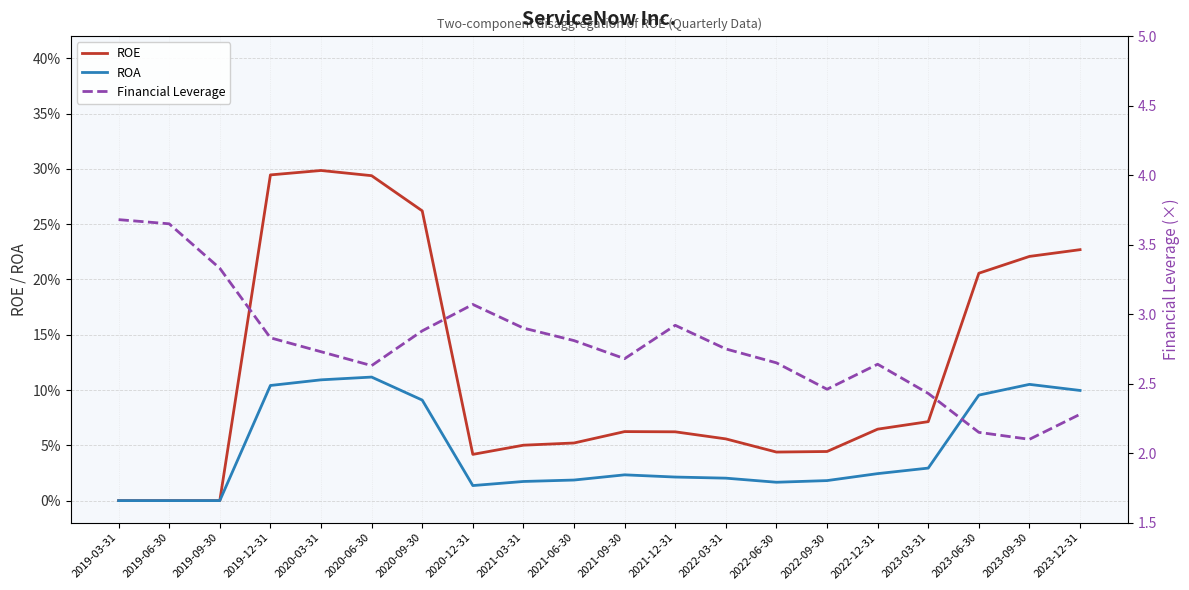

True or false: Financial Leverage and ROA intersect in this chart.

False